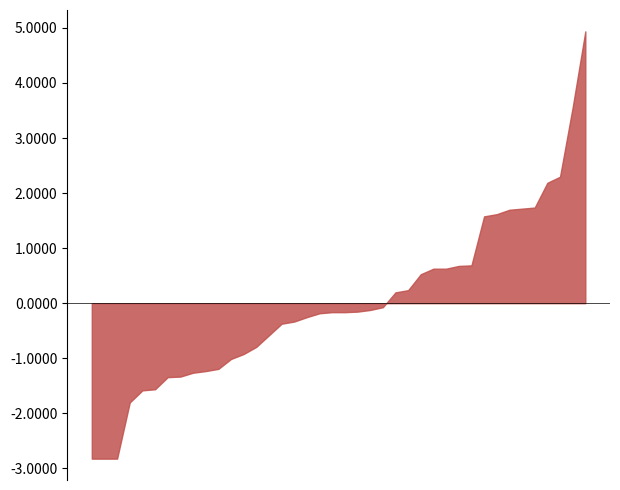

Does the chart have visible grid lines?

No